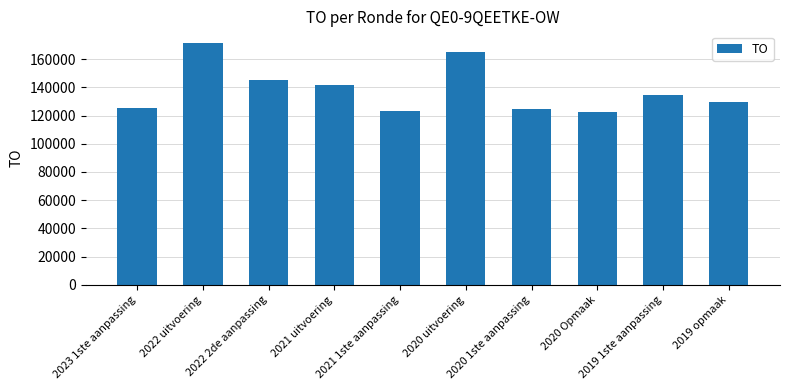

Count the number of categories in the chart.

10